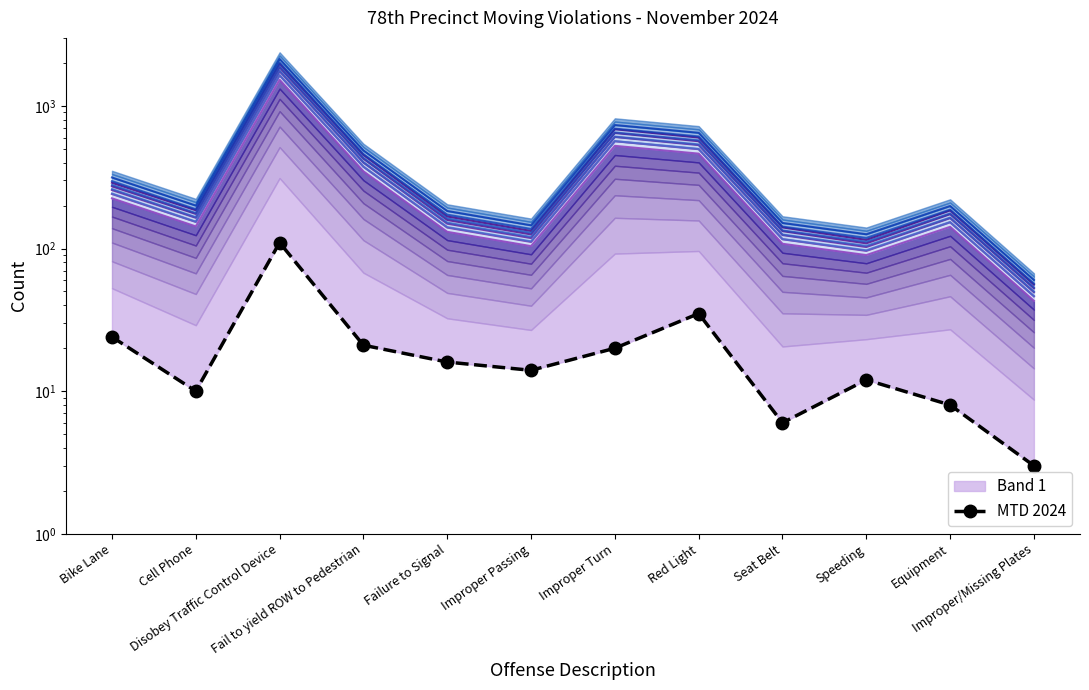

The value at Cell Phone is 10. True or false?

True